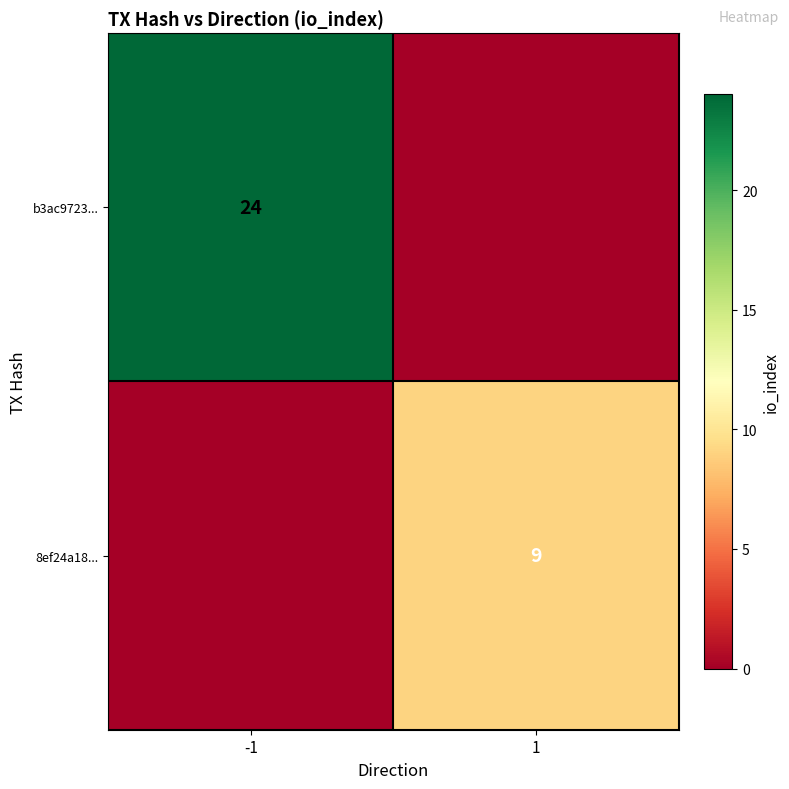

Is it true that b3ac9723... equals 43 at -1?

False